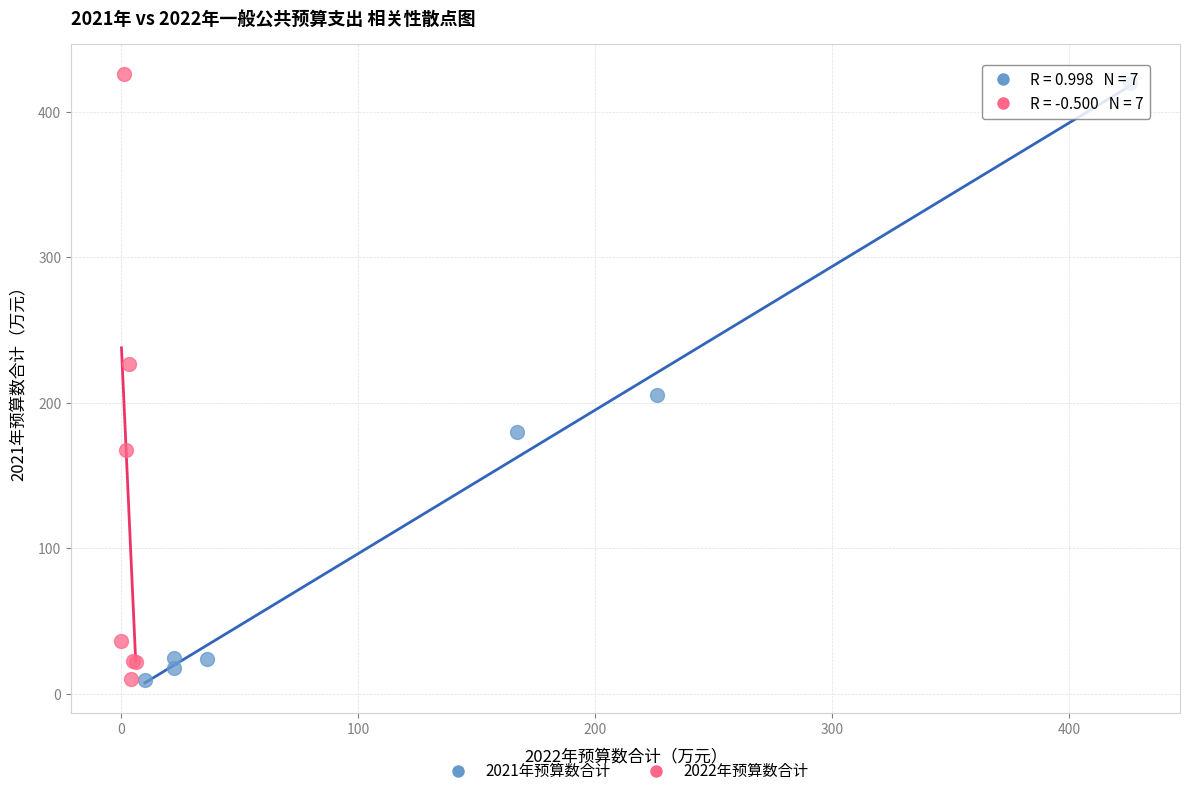

Which series has the widest spread of Y values?

2022年预算数合计